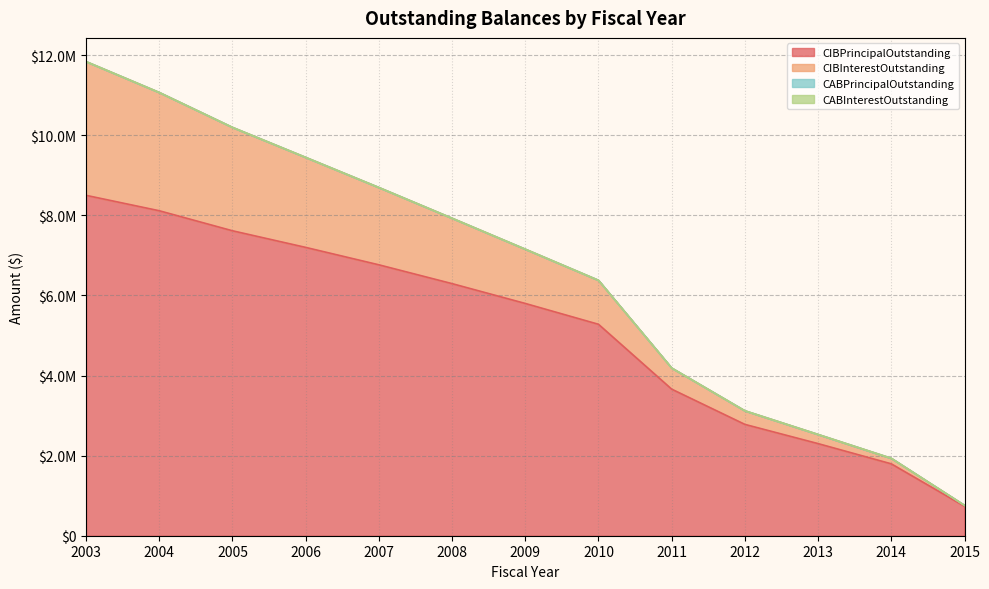

True or false: CIBPrincipalOutstanding has more than 2 points higher than both neighbors.

False